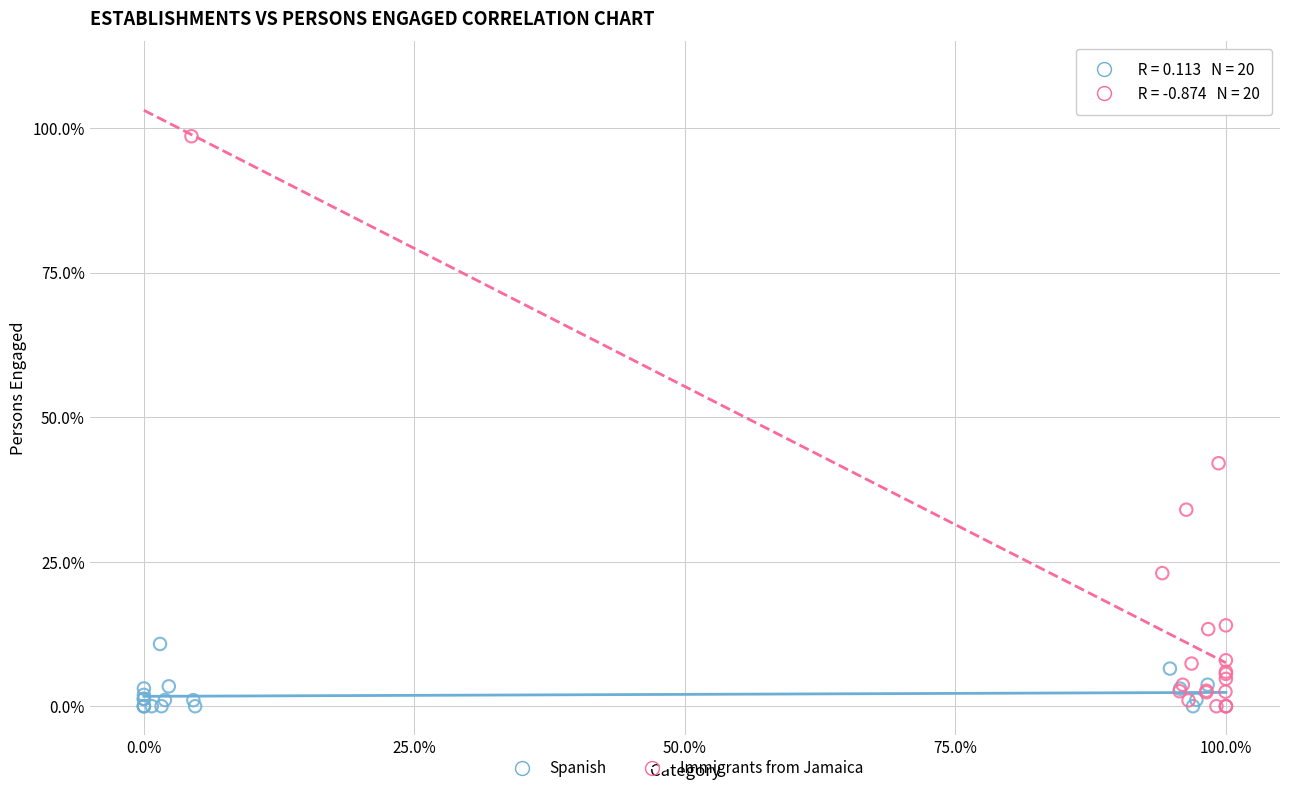

What are all the series names shown in the legend?

Spanish, Immigrants from Jamaica